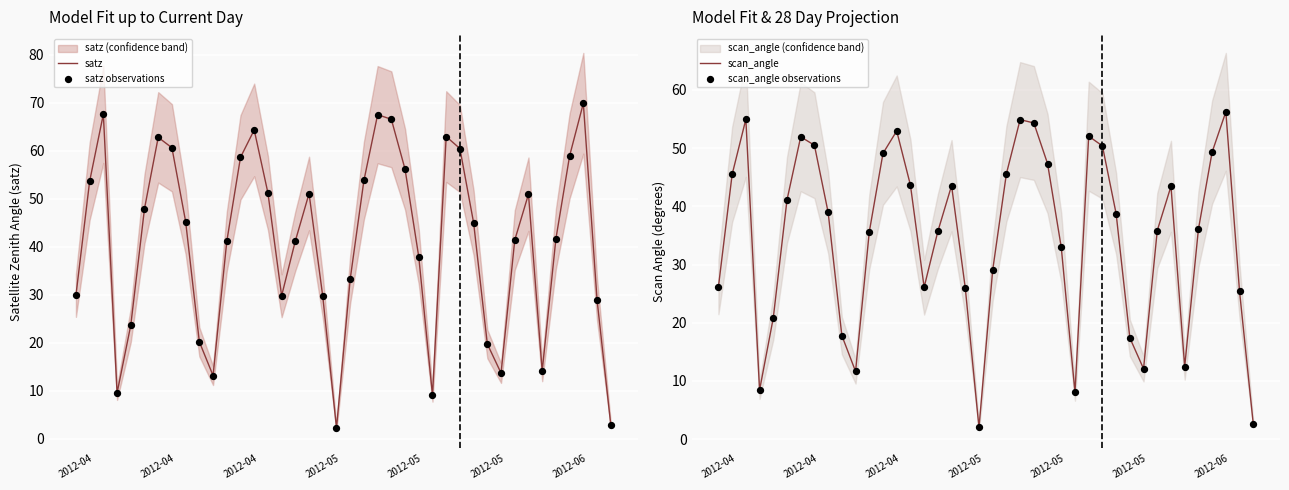

Which series contains the highest Y value?

satz